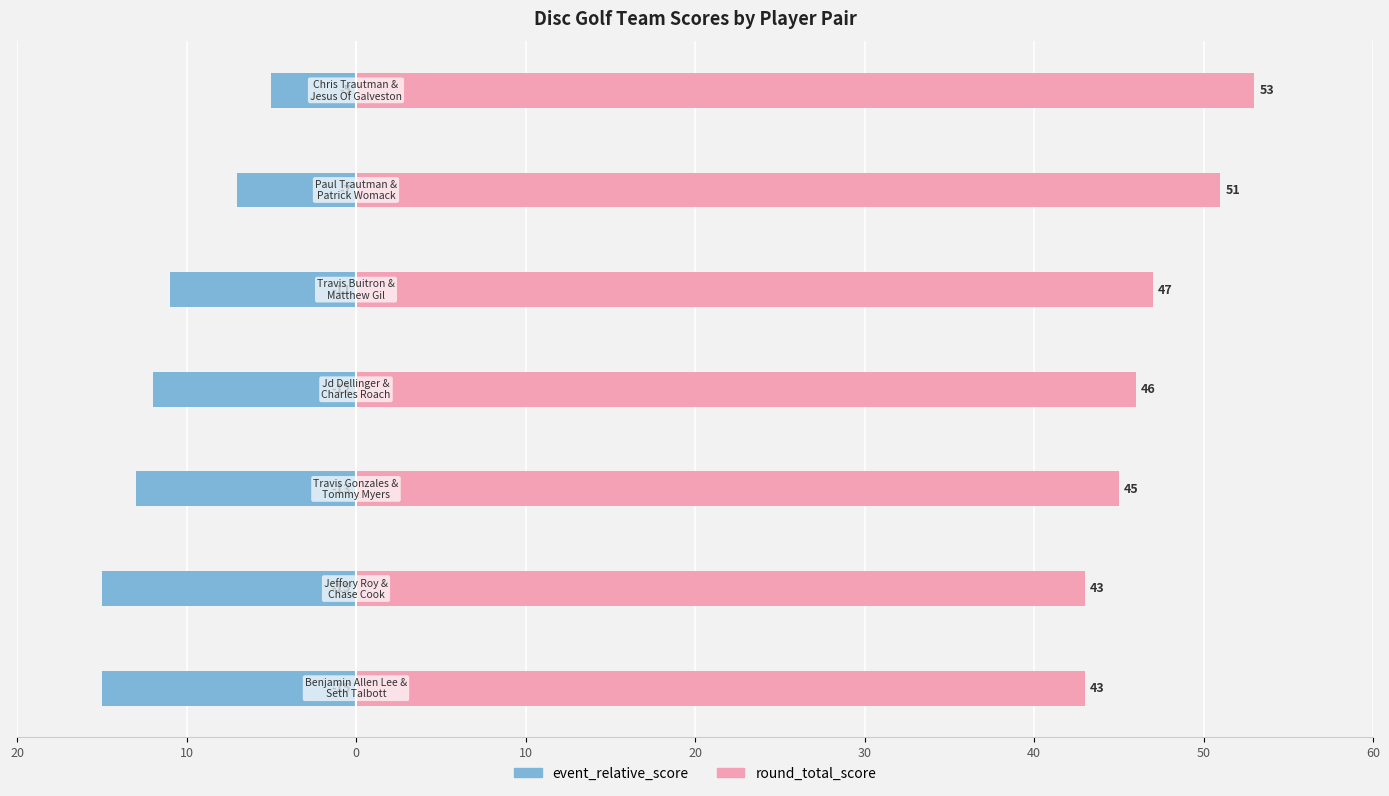

Is the value of event_relative_score at 20 greater than the value of round_total_score at 20?

No